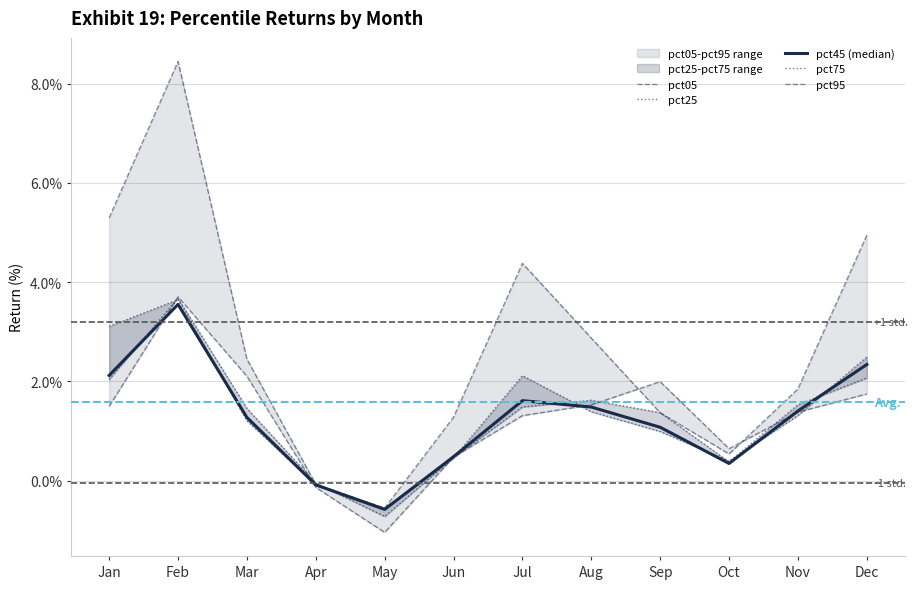

Is the value of pct95 at Apr greater than the value of pct25 at Sep?

No